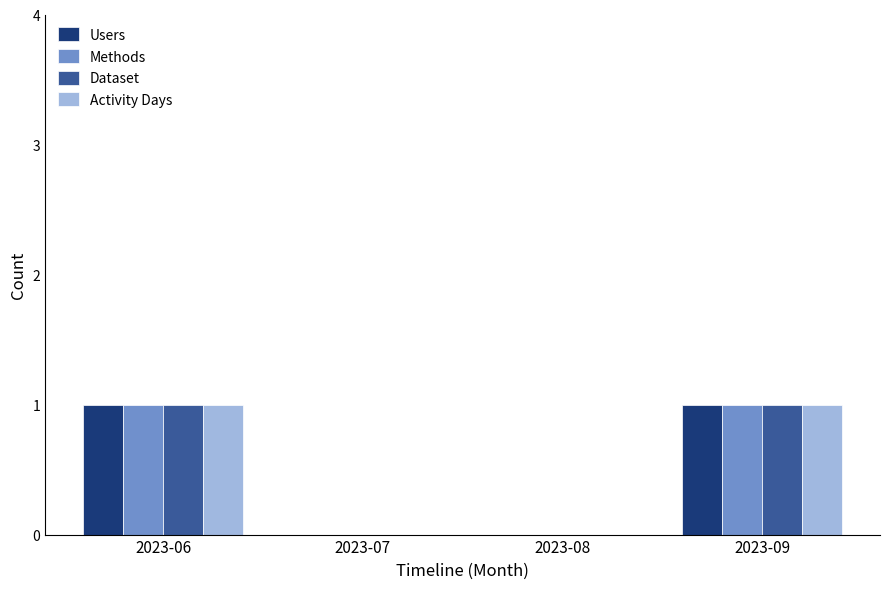

The value of Methods at 2023-07 is 1. True or false?

False